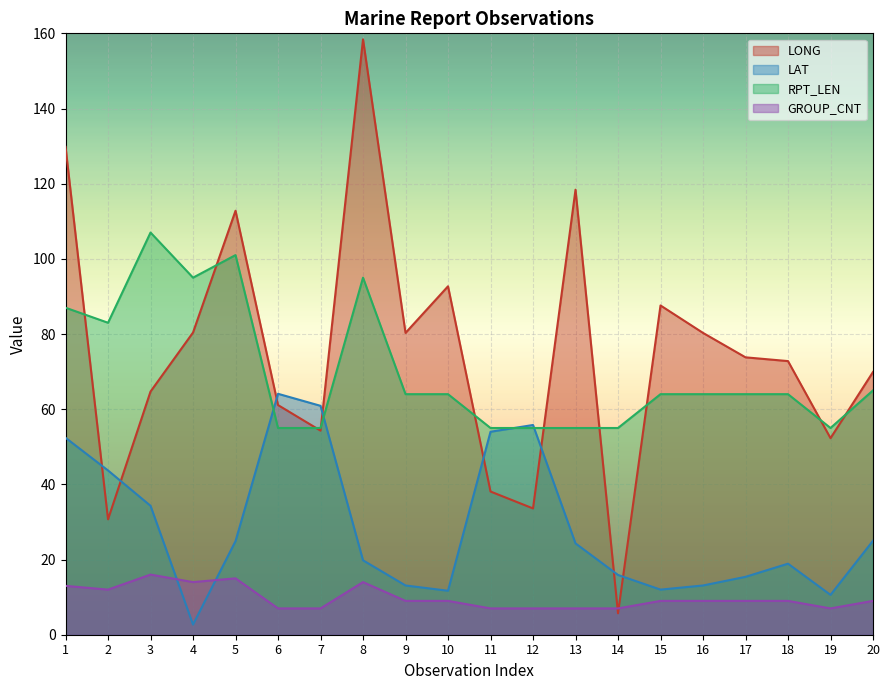

At which category is the sum across all series the highest?

8